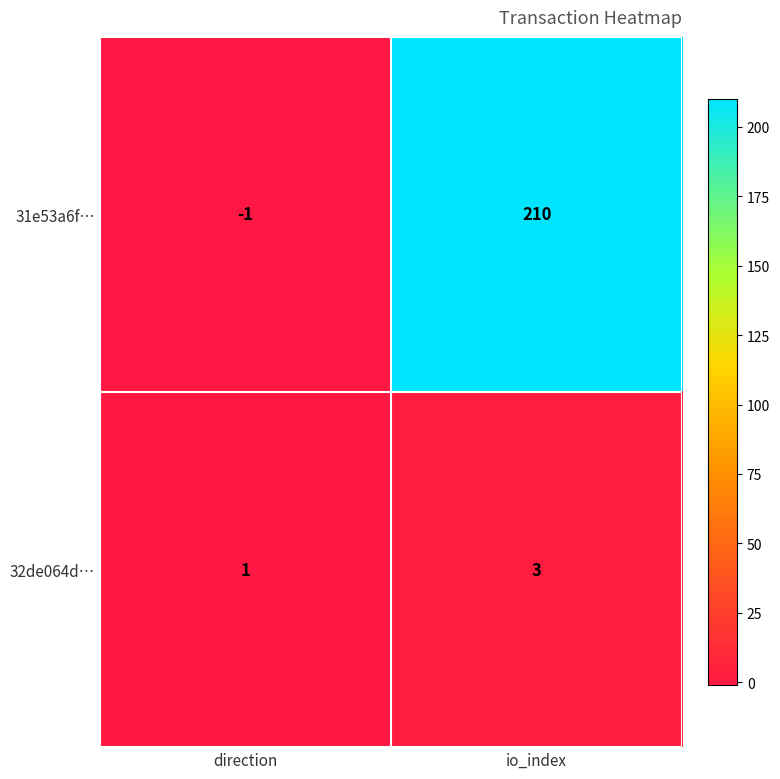

What is the sum of all 32de064d… values?

4